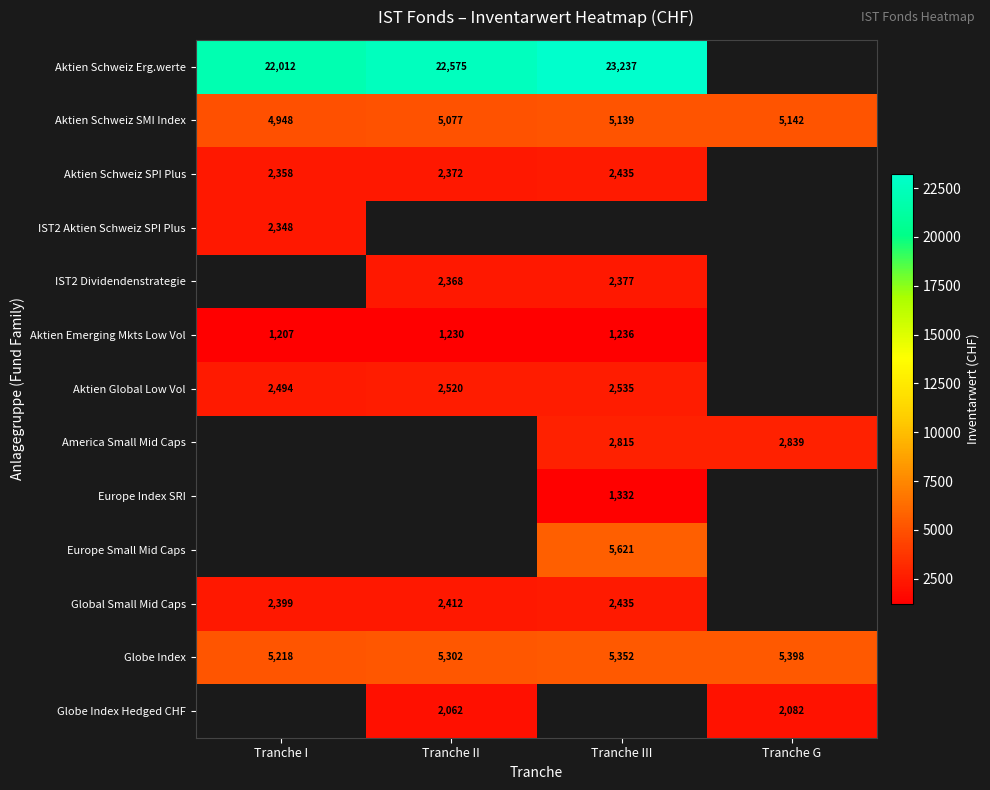

Is the value of America Small Mid Caps at Tranche III greater than the value of Aktien Schweiz SMI Index at Tranche II?

No